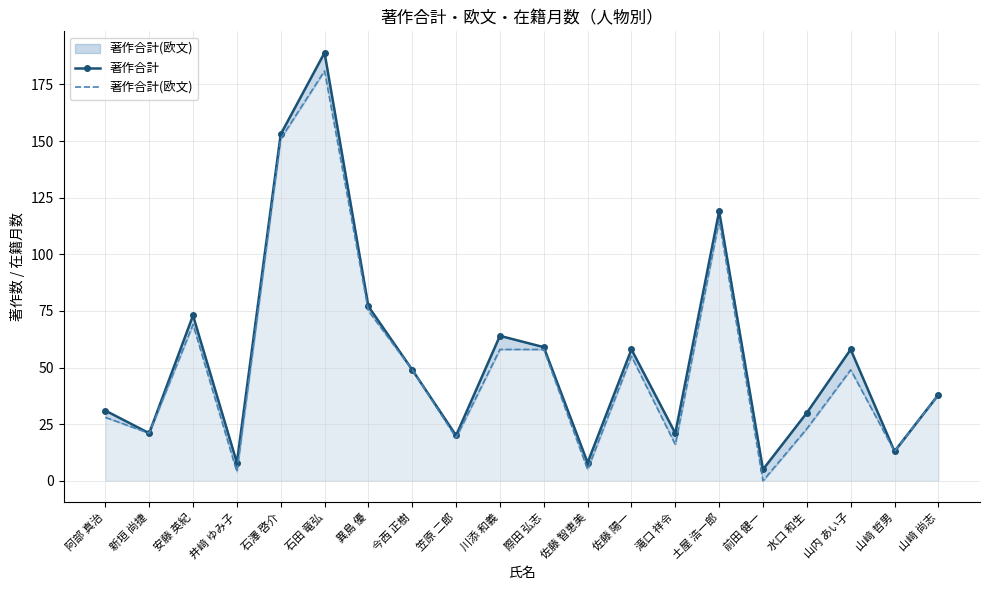

At which label does 著作合計 reach its peak?

石田 竜弘